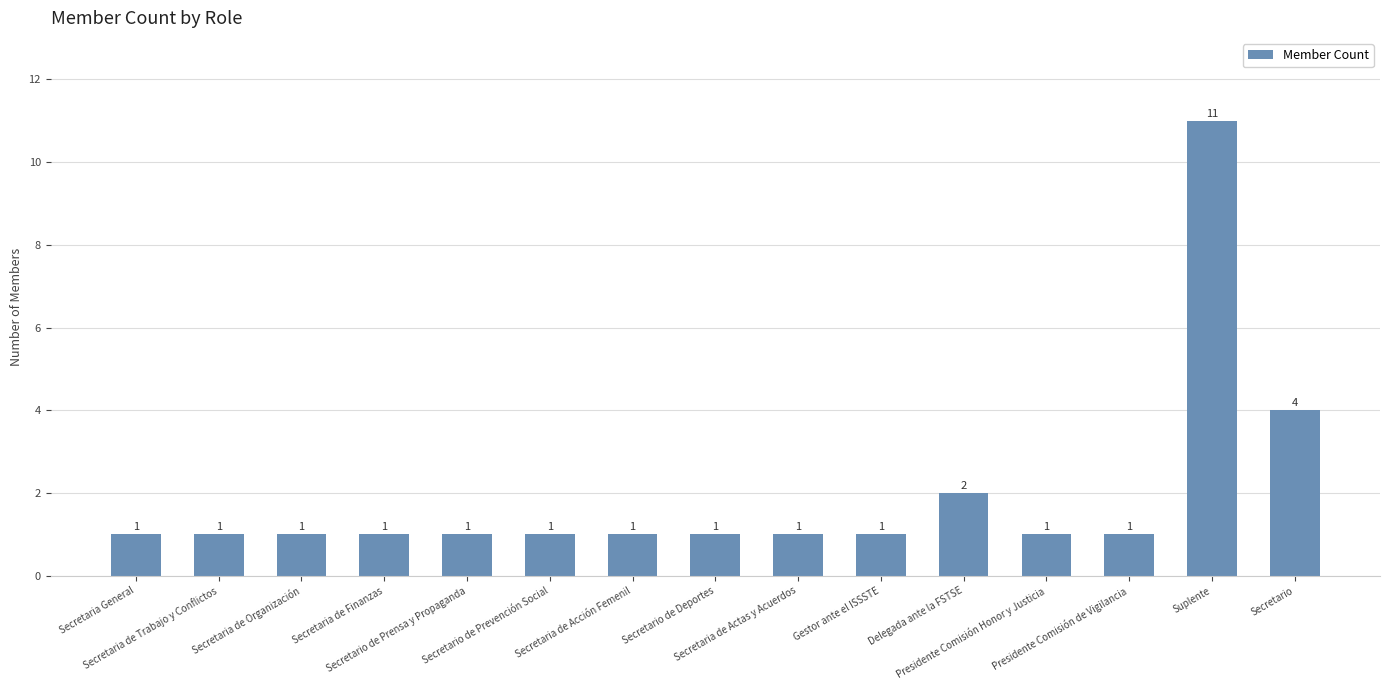

How many bars are there in total?

15